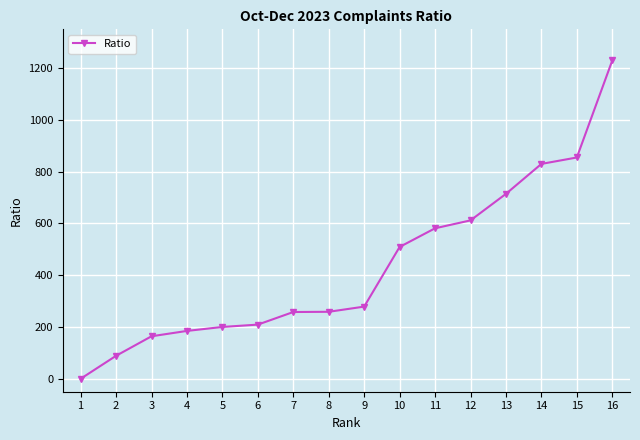

What is the greatest value displayed?

1229.7